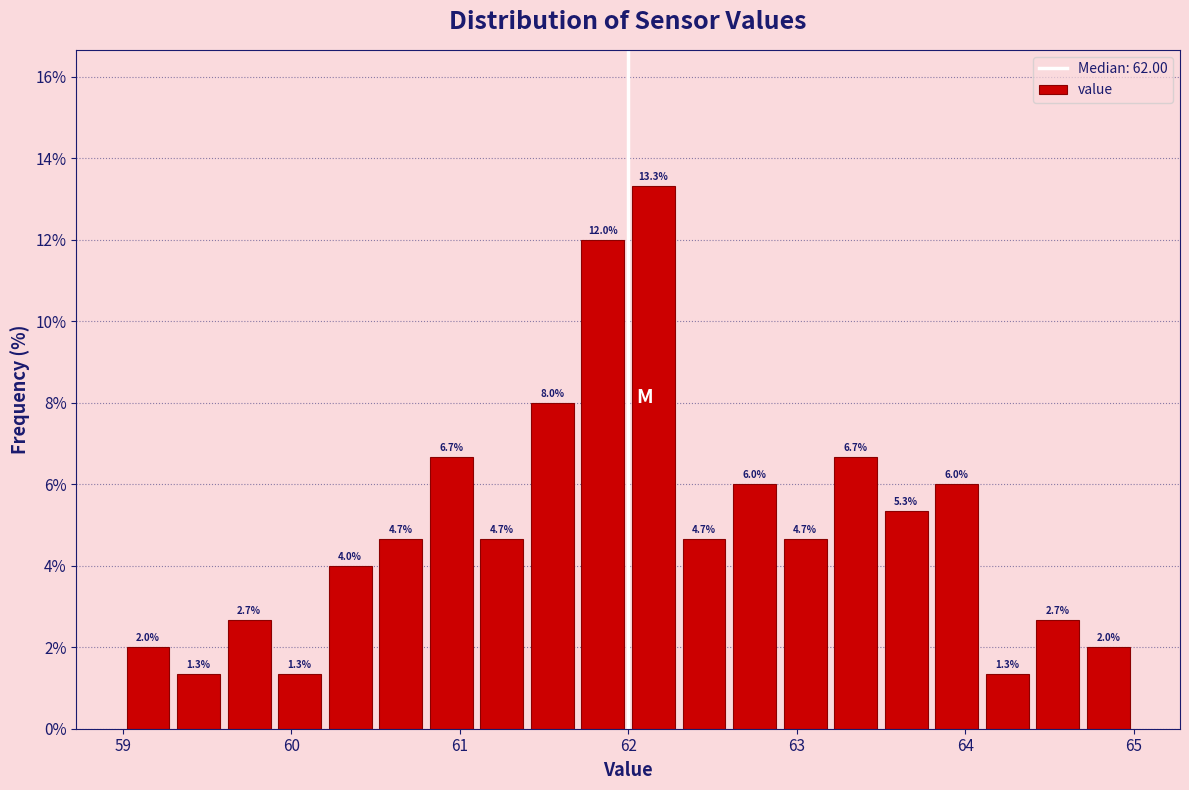

Around what value on the x-axis is the tallest bar? Give the approximate position of its centre, as read against the axis.

62.2